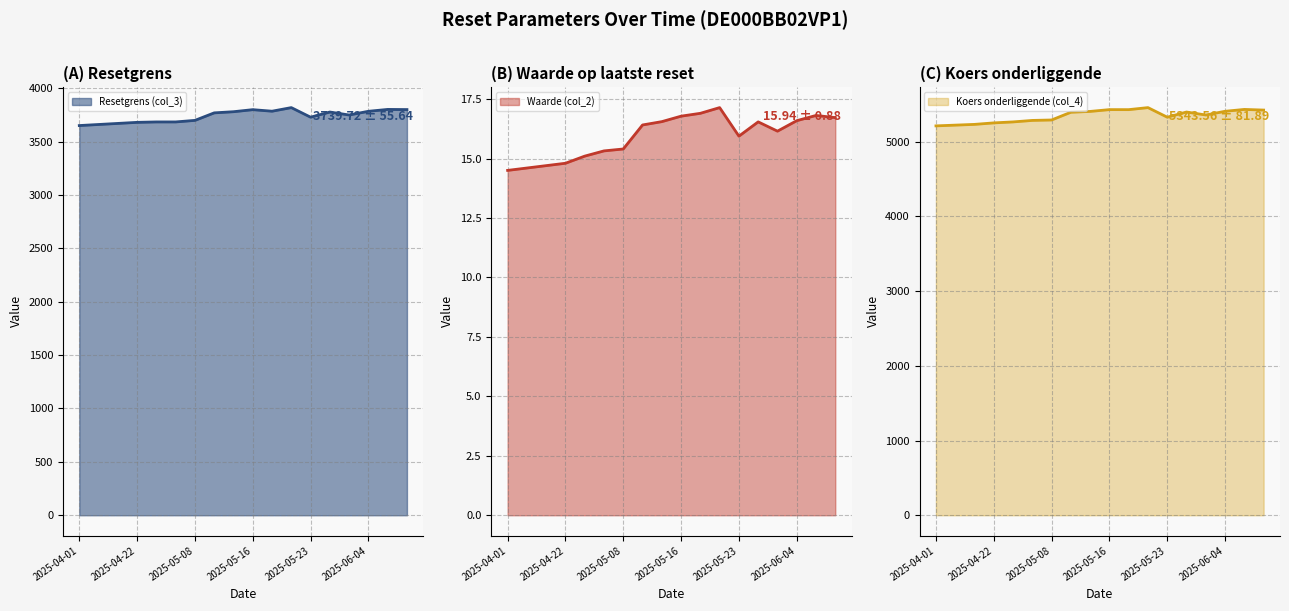

Which series has the largest range (max minus min)?

Koers onderliggende (col_4)